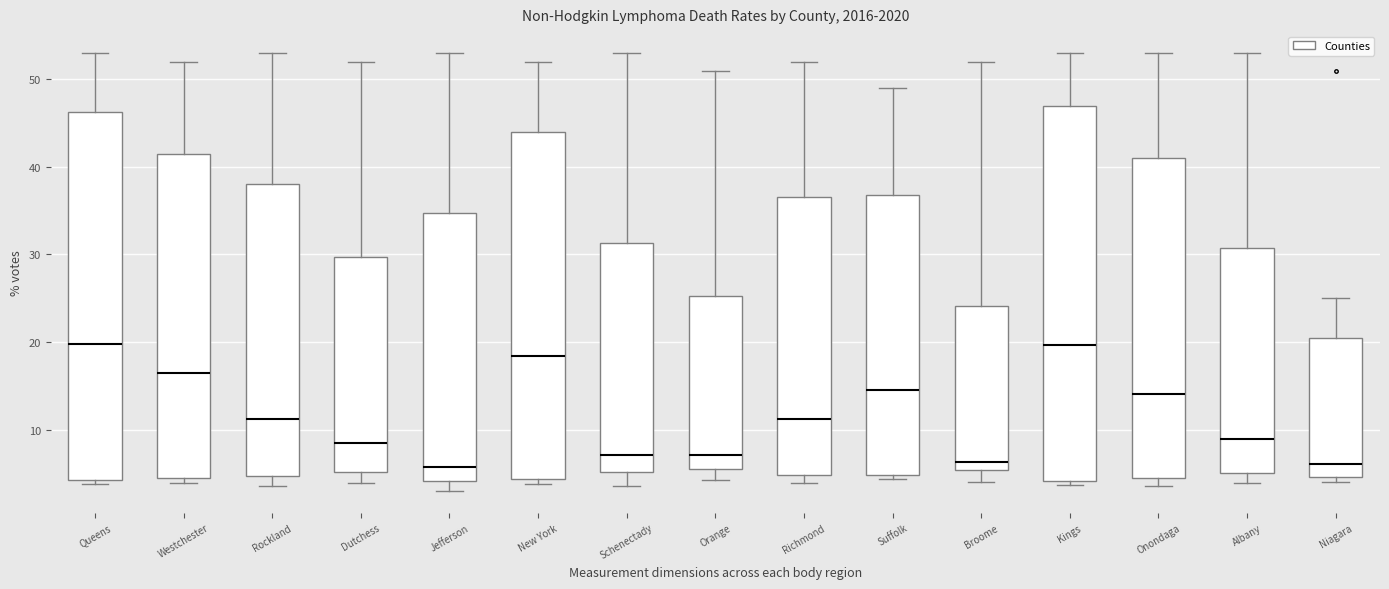

Reading left to right, transcribe this box plot: for each box, give where its median line is, the range the box spans, and where its two whiskers end, as read against the y-axis. The values are not printed on the chart, so give them approximately, as read against the axis.

Queens: median 20, box 4 to 46, whiskers 4 (just below the box's lower edge) to 53
Westchester: median 16, box 5 to 42, whiskers 4 to 52
Rockland: median 11, box 5 to 38, whiskers 4 to 53
Dutchess: median 9, box 5 to 30, whiskers 4 to 52
Jefferson: median 6, box 4 to 35, whiskers 3 to 53
New York: median 18, box 4 to 44, whiskers 4 (just below the box's lower edge) to 52
Schenectady: median 7, box 5 to 31, whiskers 4 to 53
Orange: median 7, box 5 to 25, whiskers 4 to 51
Richmond: median 11, box 5 to 37, whiskers 4 to 52
Suffolk: median 15, box 5 to 37, whiskers 4 to 49
Broome: median 6, box 5 to 24, whiskers 4 to 52
Kings: median 20, box 4 to 47, whiskers 4 (just below the box's lower edge) to 53
Onondaga: median 14, box 5 to 41, whiskers 4 to 53
Albany: median 9, box 5 to 31, whiskers 4 to 53
Niagara: median 6, box 5 to 20, whiskers 4 to 25